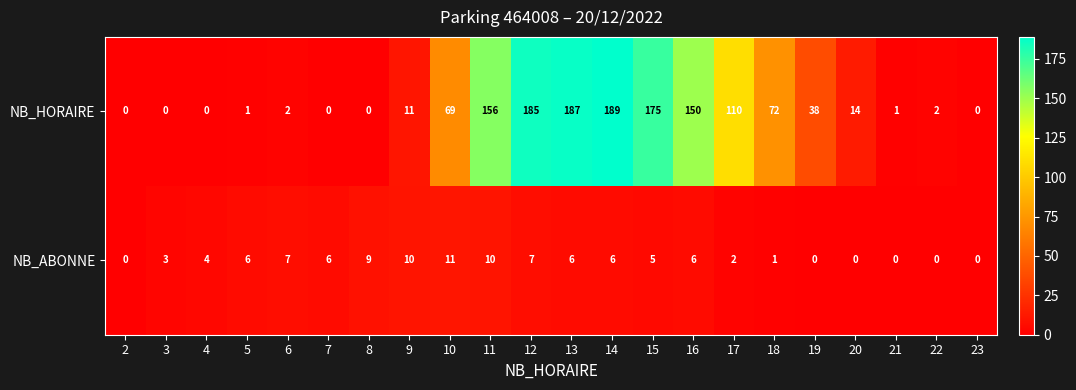

How many values in NB_ABONNE are above zero?

16